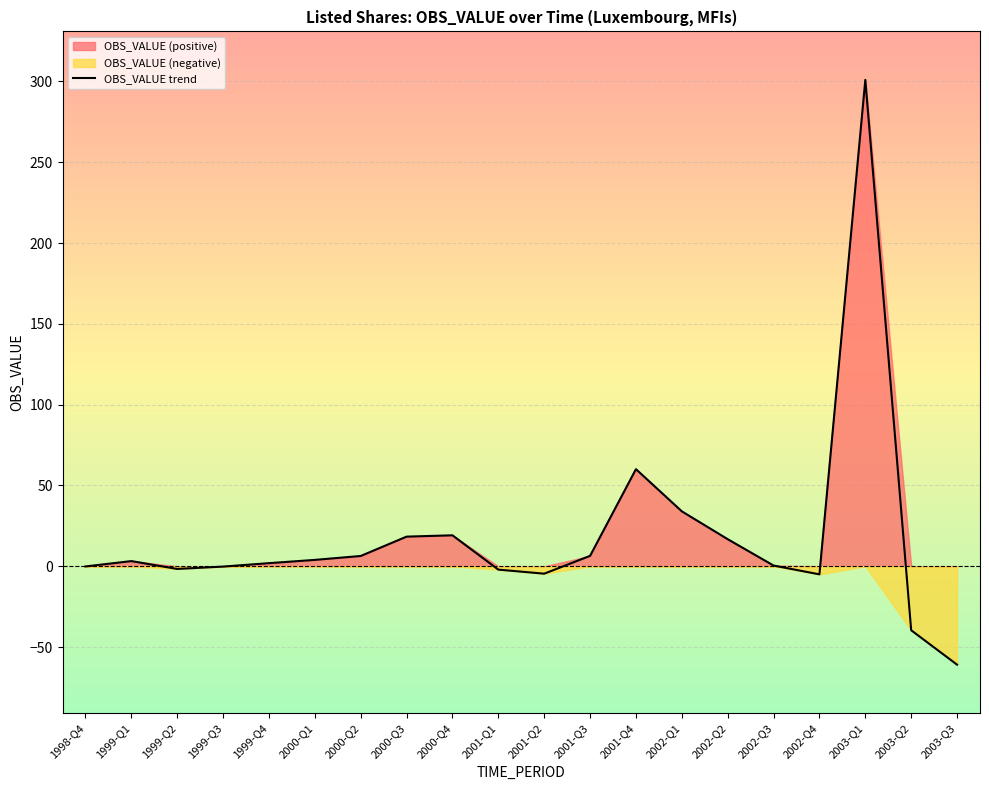

At which label does OBS_VALUE trend reach its peak?

2003-Q1